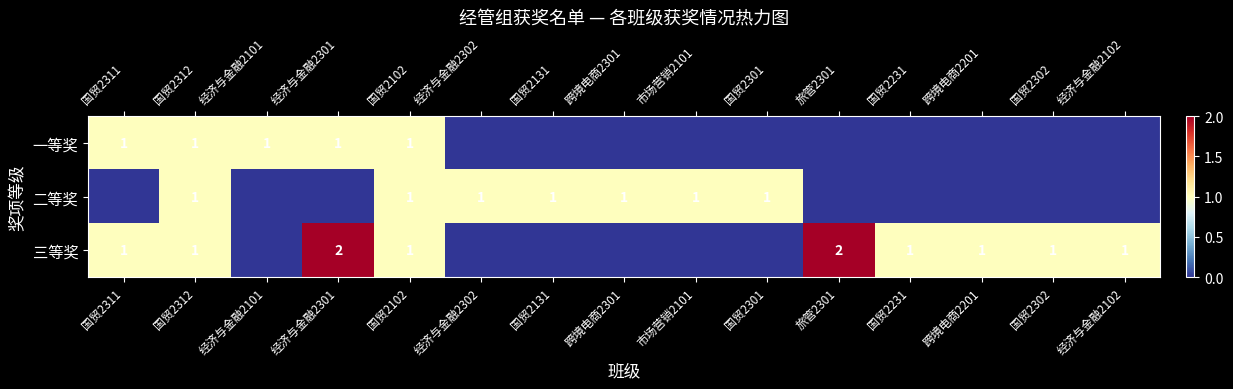

Which has a higher value, 经济与金融2301 or 国贸2231?

经济与金融2301